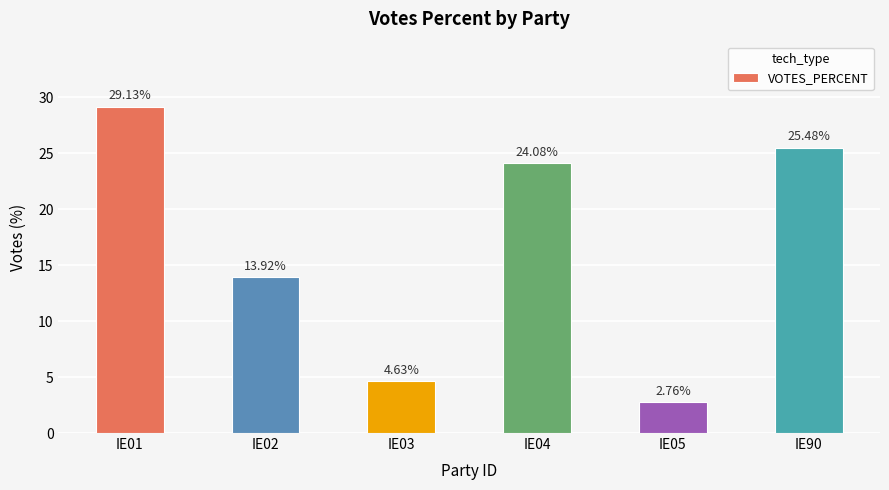

Rank the categories by value from highest to lowest.

IE01, IE90, IE04, IE02, IE03, IE05